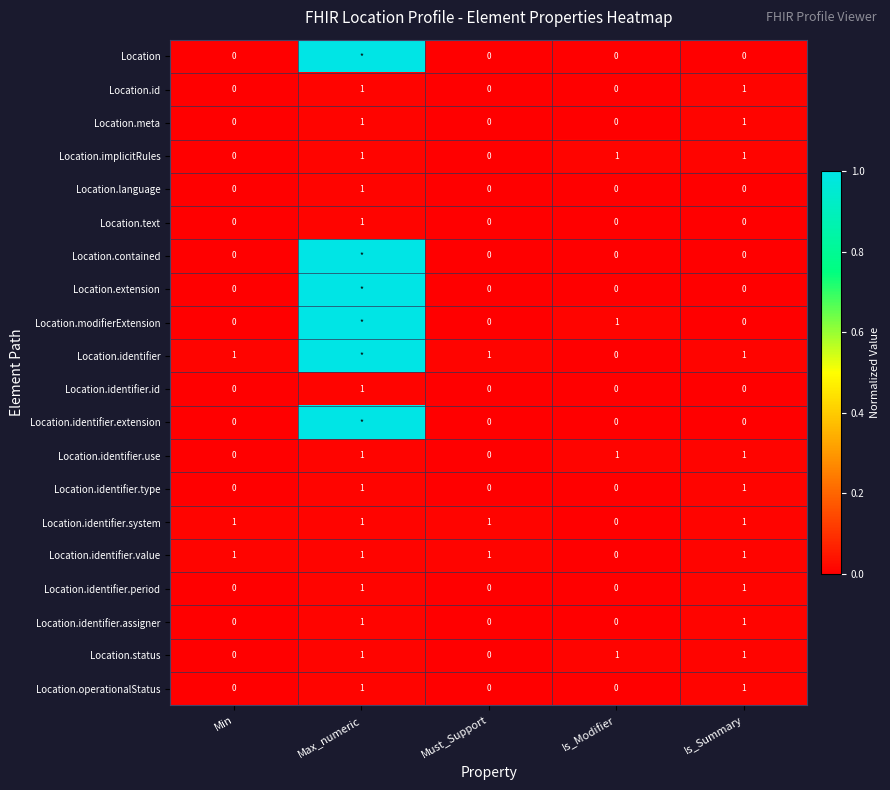

Is the value of Location.operationalStatus at Is_Summary greater than the value of Location at Min?

Yes